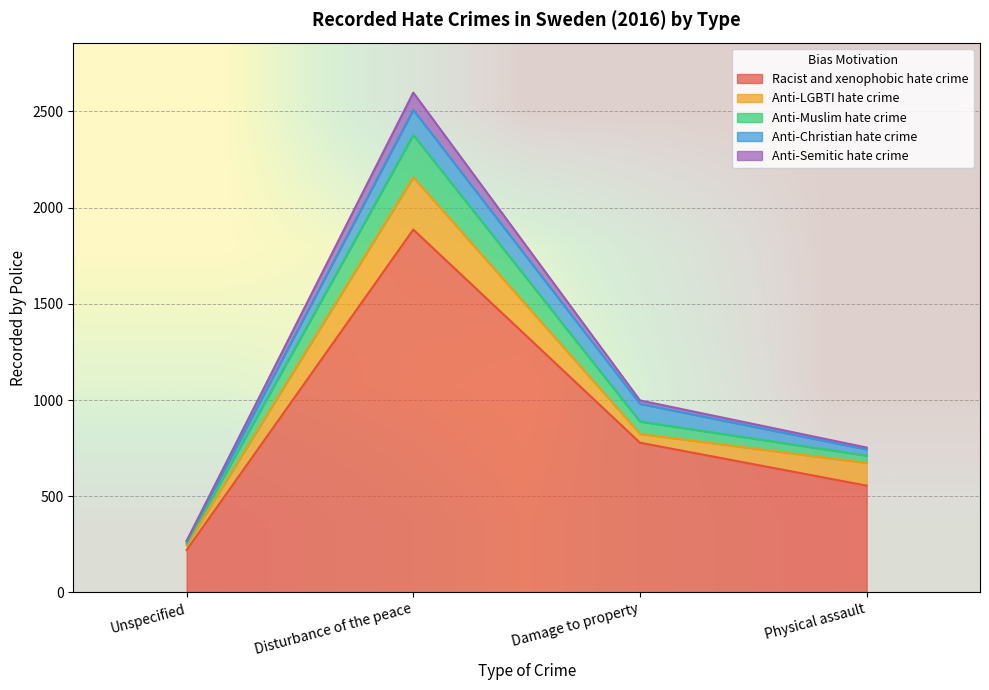

At which label is Racist and xenophobic hate crime closest to 1053?

Damage to property